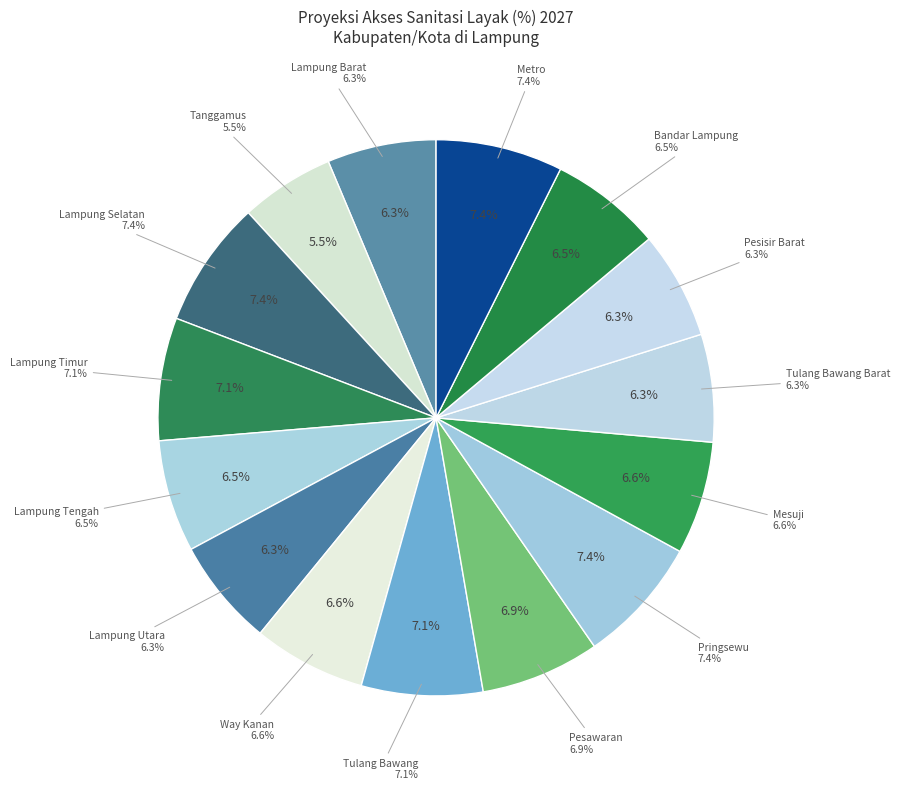

Does any single category account for the majority?

No